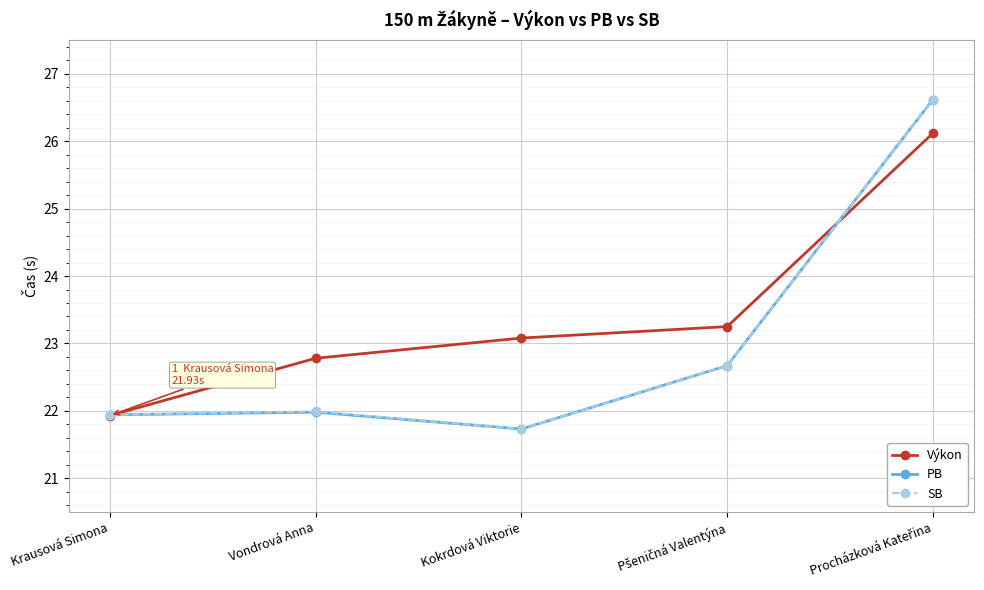

At which category does PB reach its first local valley?

Kokrdová Viktorie